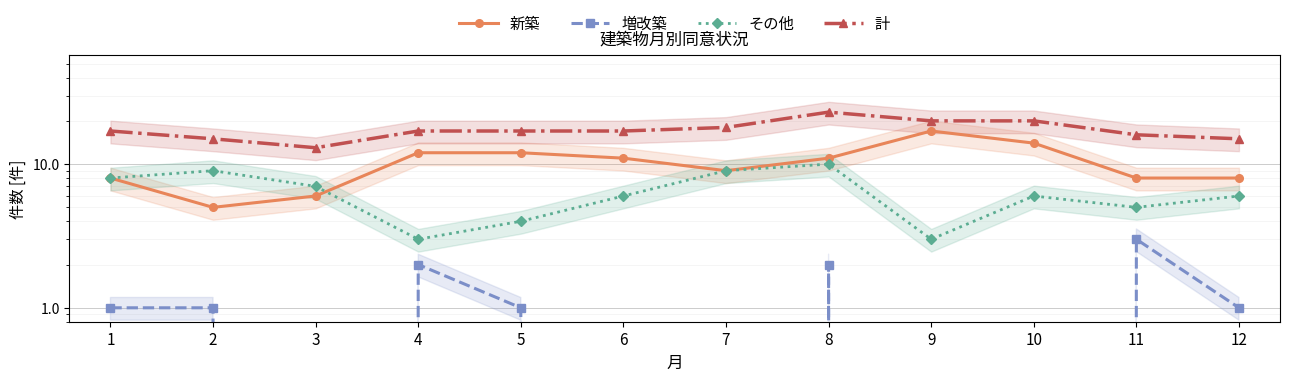

What is the value of the その他 point at the 4th from the left?

3